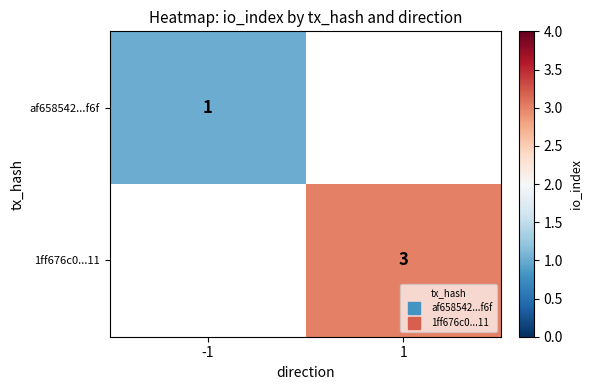

Between 1 and -1, which is larger?

-1